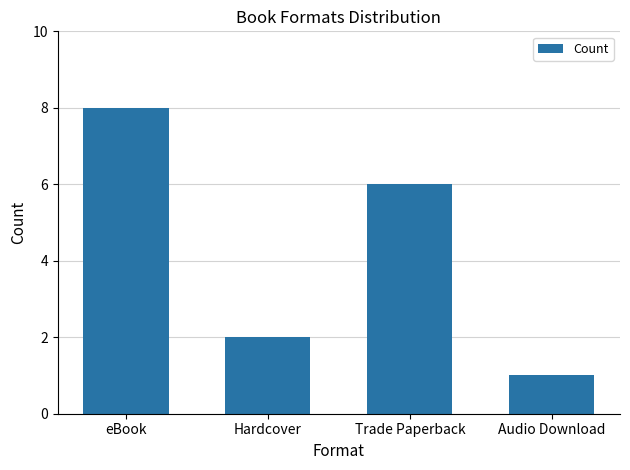

What is the difference between the second highest and second lowest values?

4